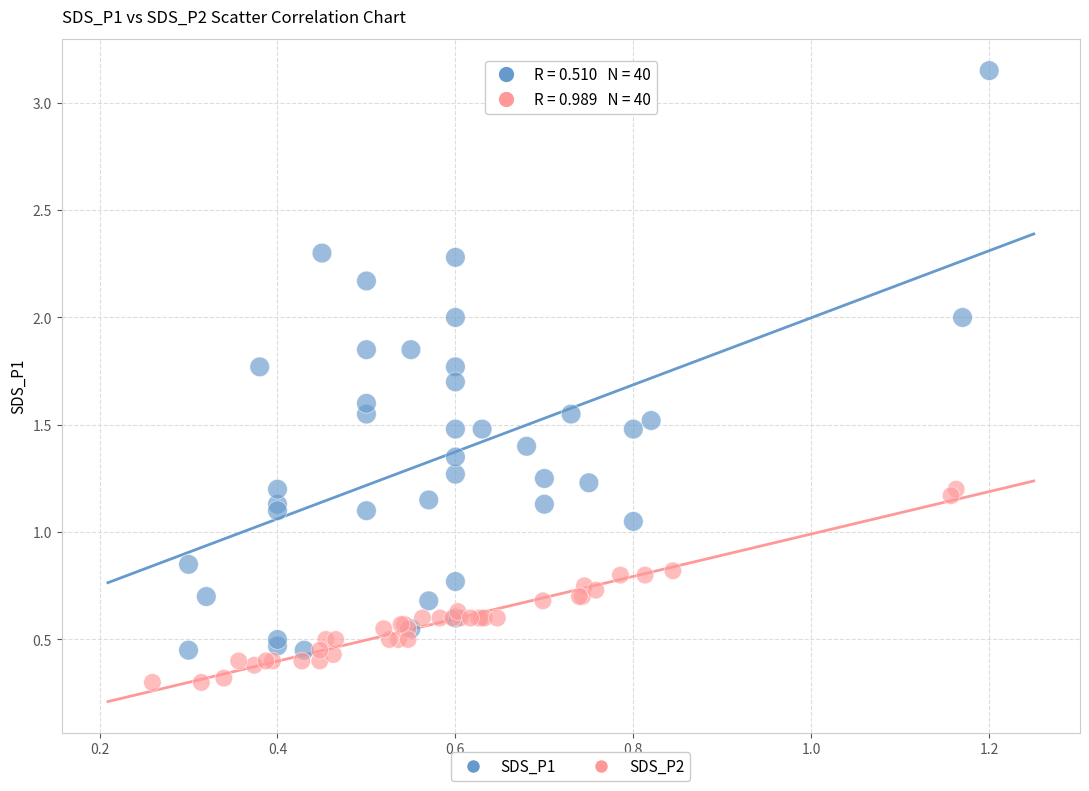

Which series contains the highest Y value?

SDS_P1